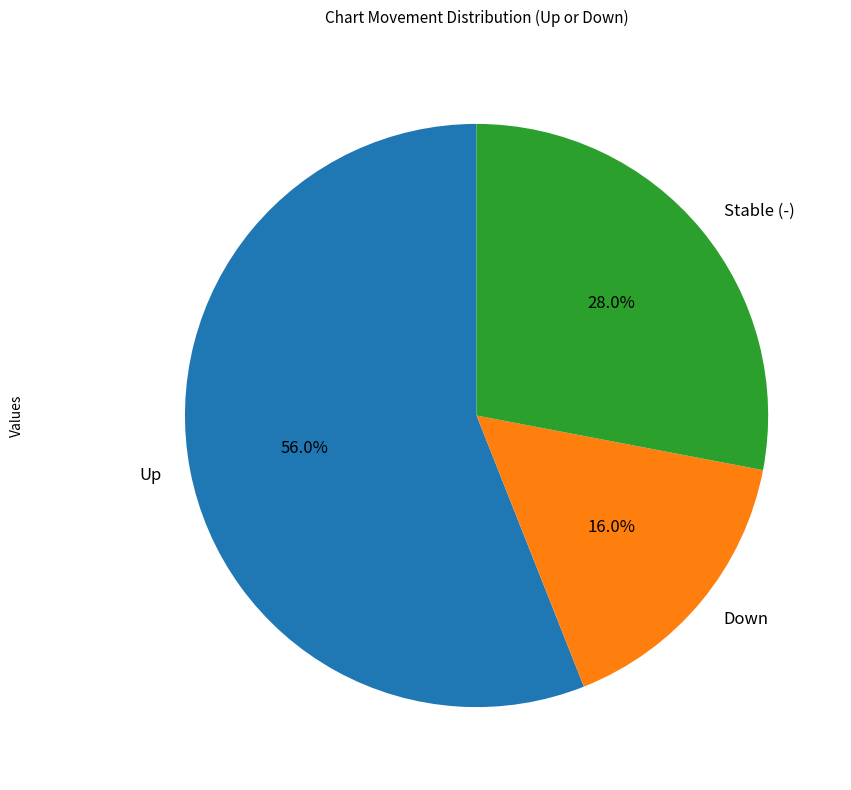

What percentage is NOT represented by Down?

84.0%